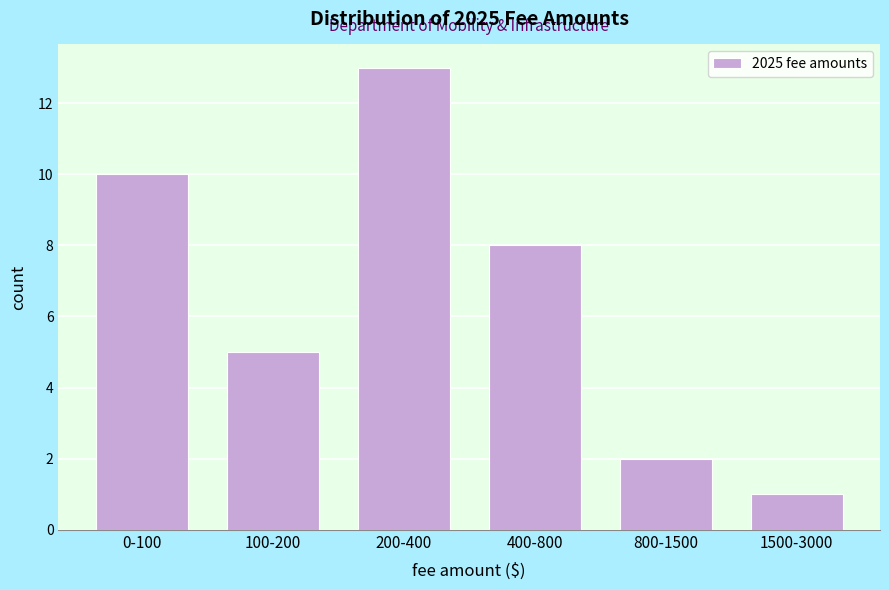

Reading right to left, extract all data points from this chart.

1	2	8	13	5	10